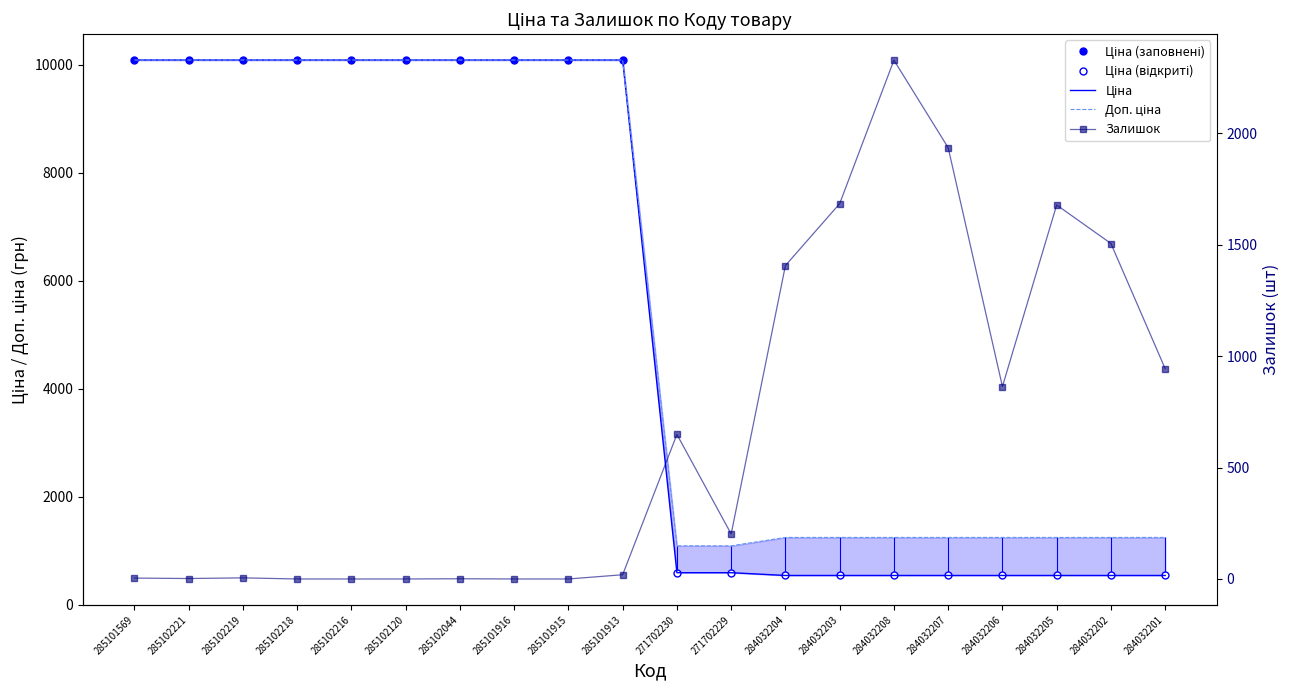

What is the label of the 4th point from the left?

285102218